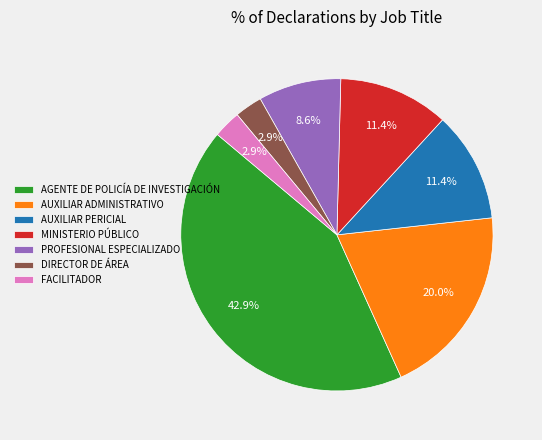

What is the ratio of the value at AUXILIAR ADMINISTRATIVO to the value at PROFESIONAL ESPECIALIZADO?

2.3